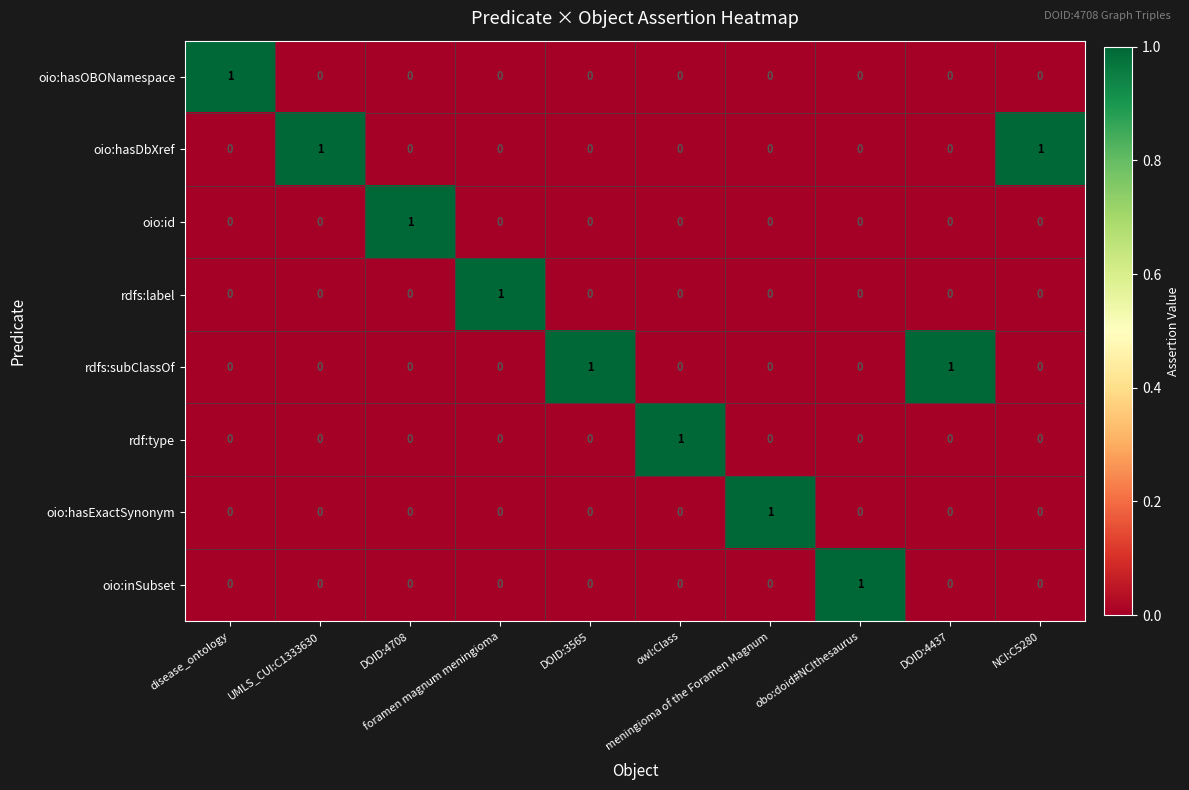

What is the total value across all series at obo:doid#NCIthesaurus?

1